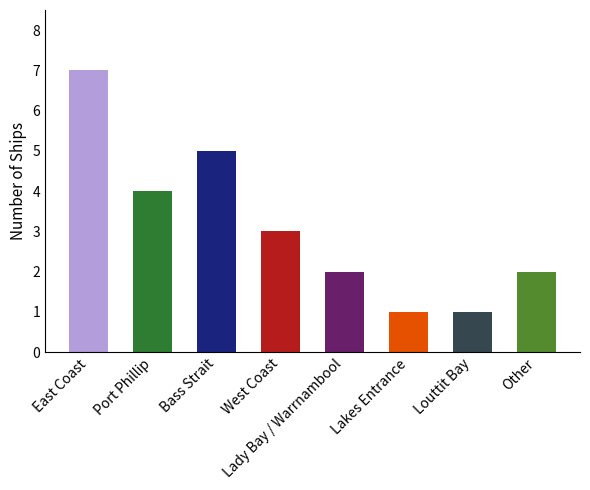

What is the greatest value displayed?

7